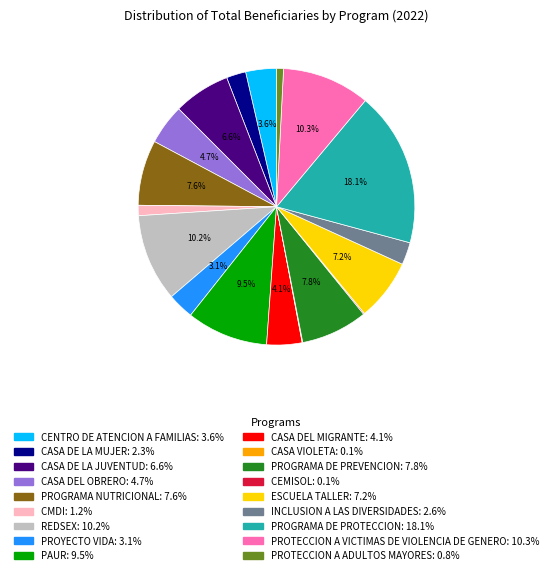

Does any single category account for the majority?

No